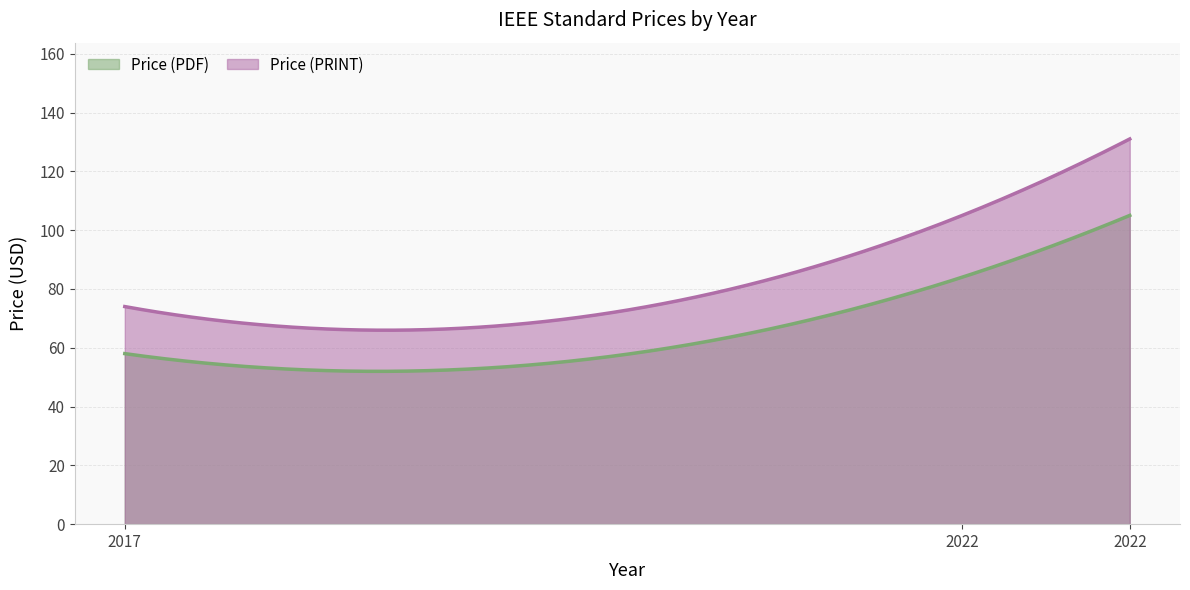

Which series has the widest spread of values?

Price (PRINT)